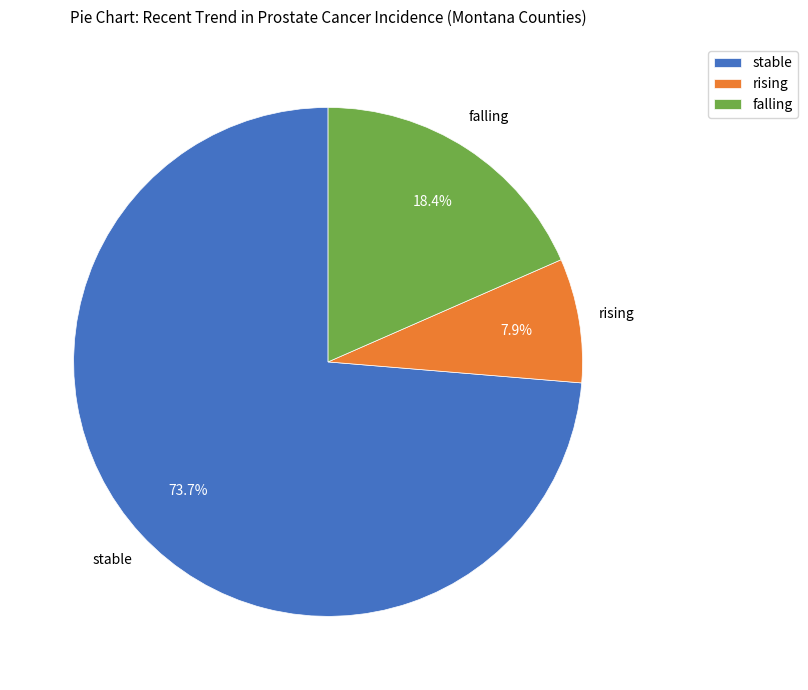

Which category has the smallest portion of the pie?

rising